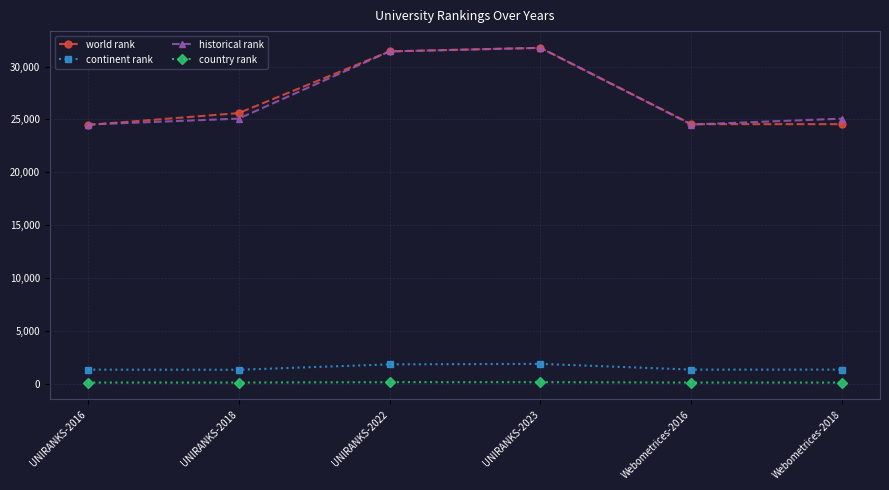

At Webometrices-2018, list the series in order from largest to smallest.

historical rank, world rank, continent rank, country rank